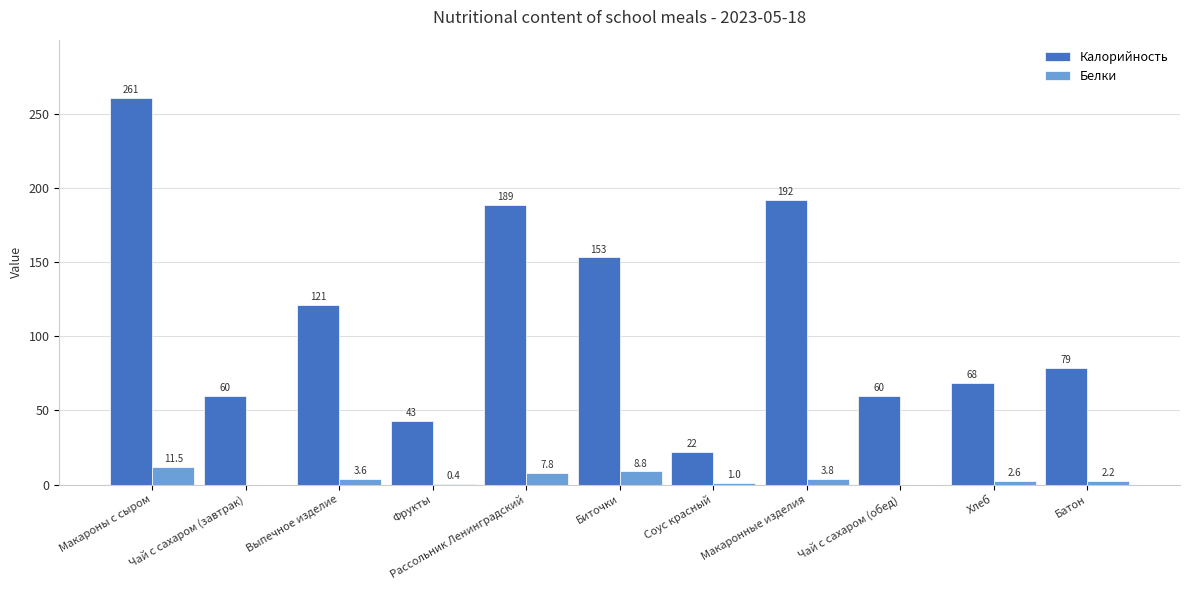

Is the value of Калорийность at Фрукты greater than the value of Белки at Батон?

Yes